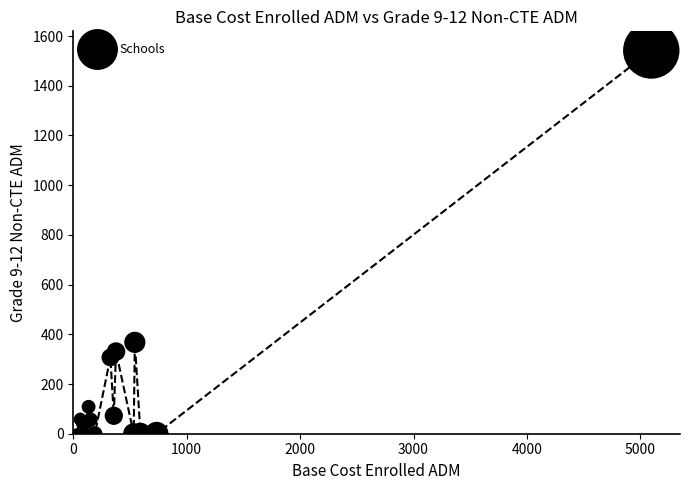

What Y value in the scatter plot is closest to 770?

367.7